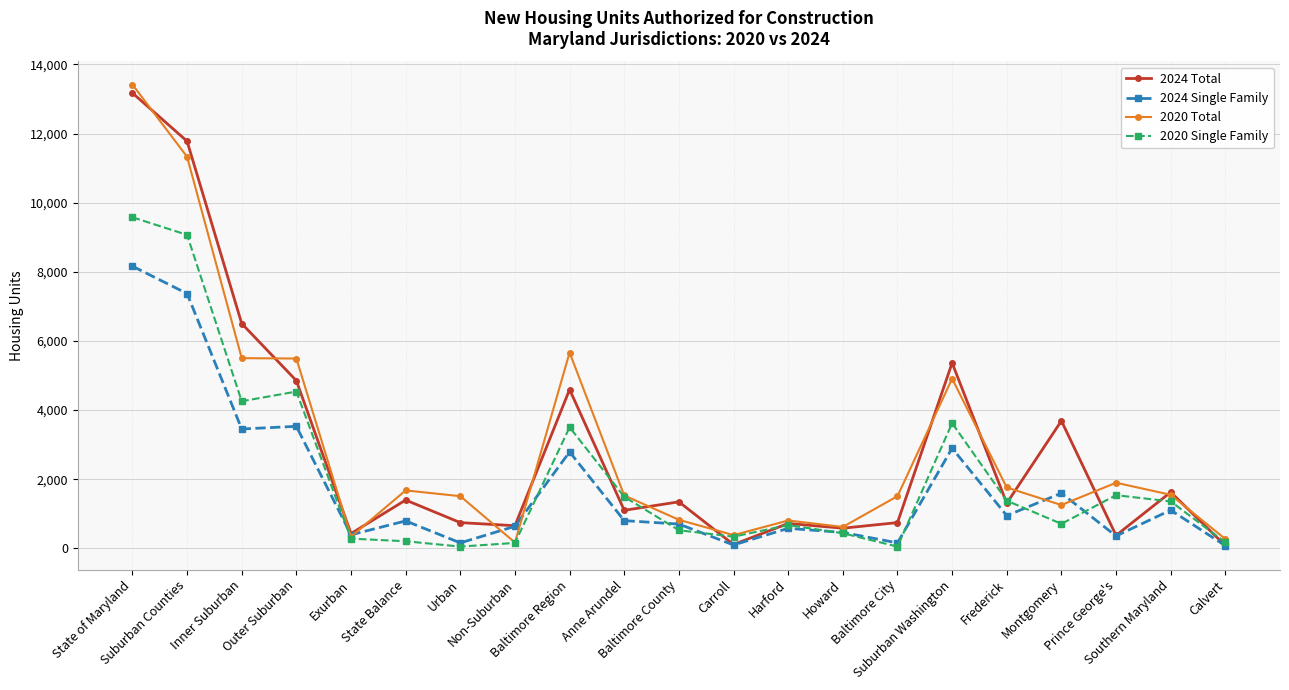

What is the greatest value displayed?

13419